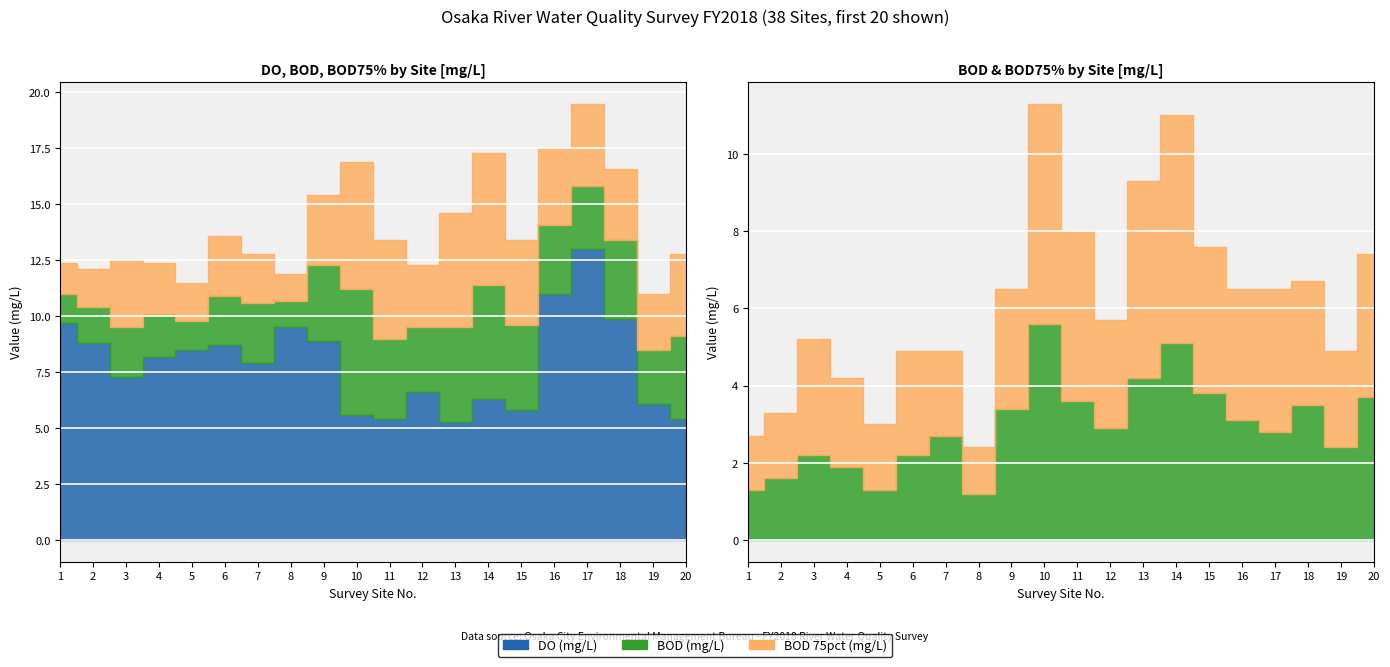

Count the number of categories in the chart.

20